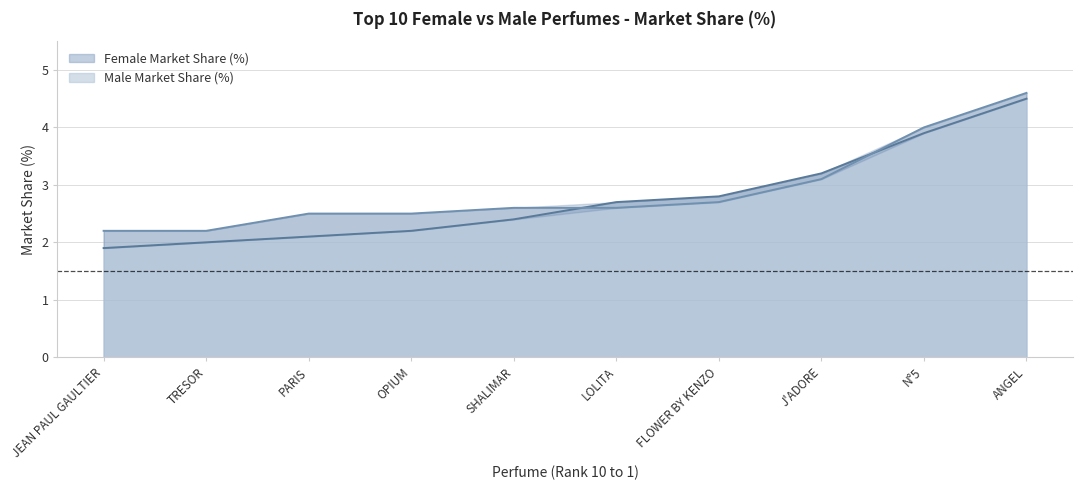

The Female Market Share (%) series shows 2.7 at LOLITA. True or false?

True